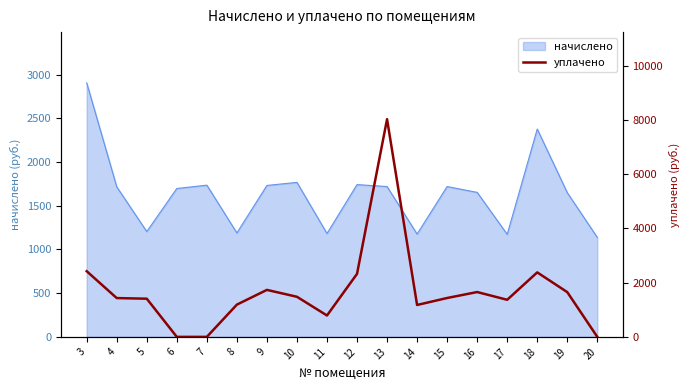

At which category does the chart reach its peak across all series?

13